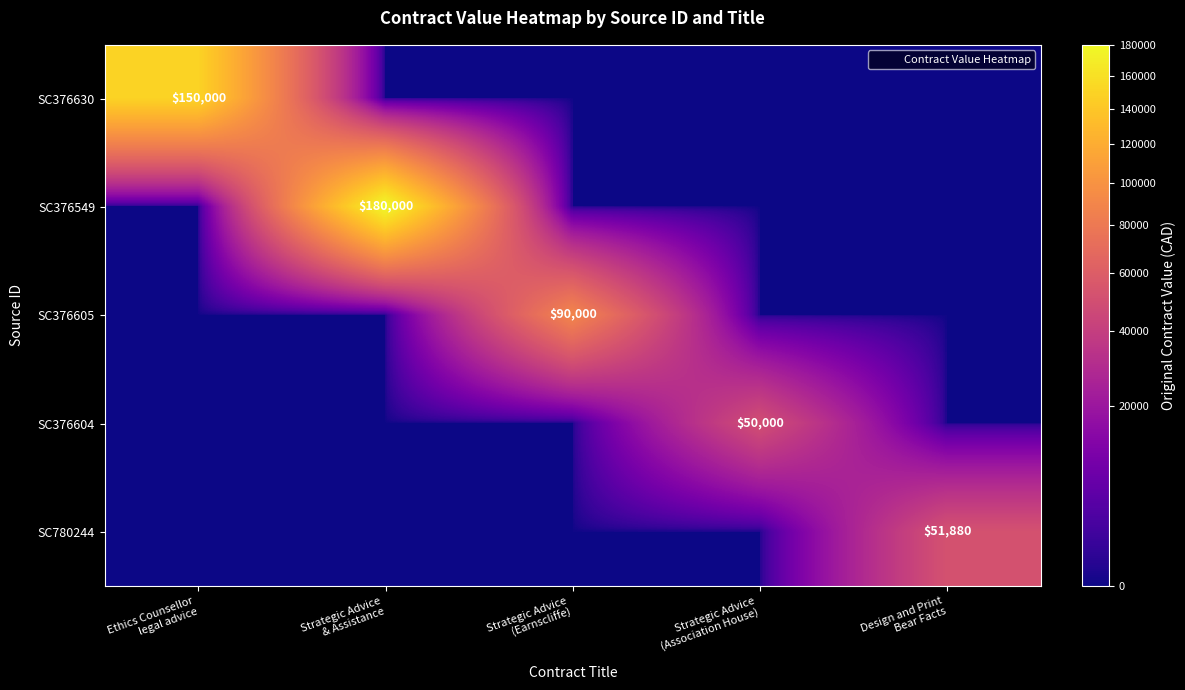

Is the value of SC376605 at Strategic Advice (Earnscliffe) greater than the value of SC780244 at Strategic Advice & Assistance?

Yes